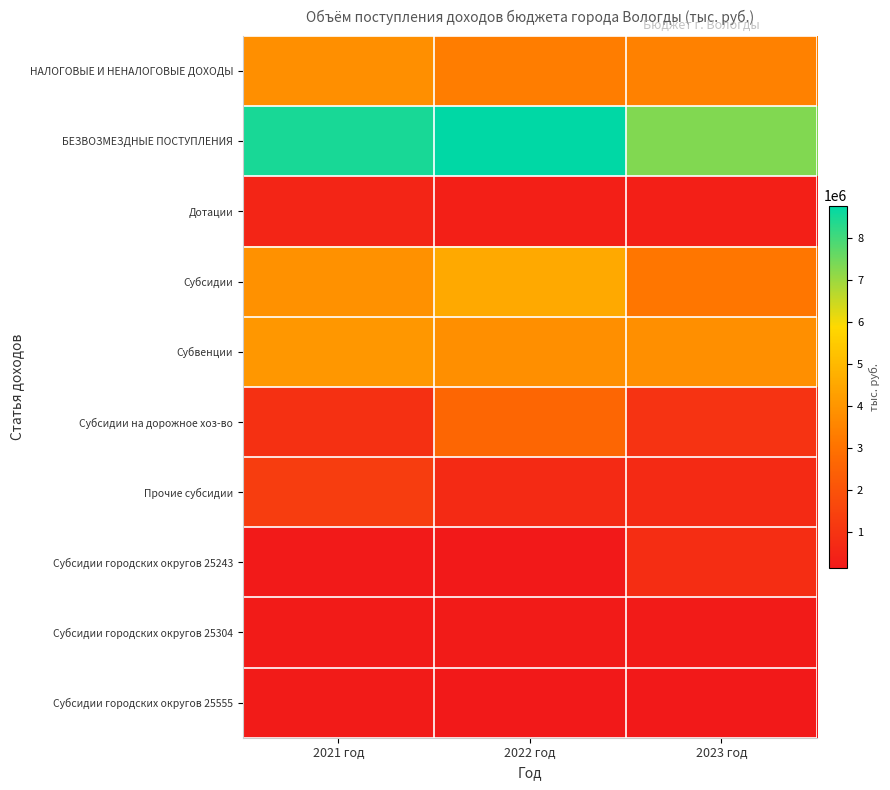

What is the difference between the highest and lowest values at 2022 год?

8625508.1